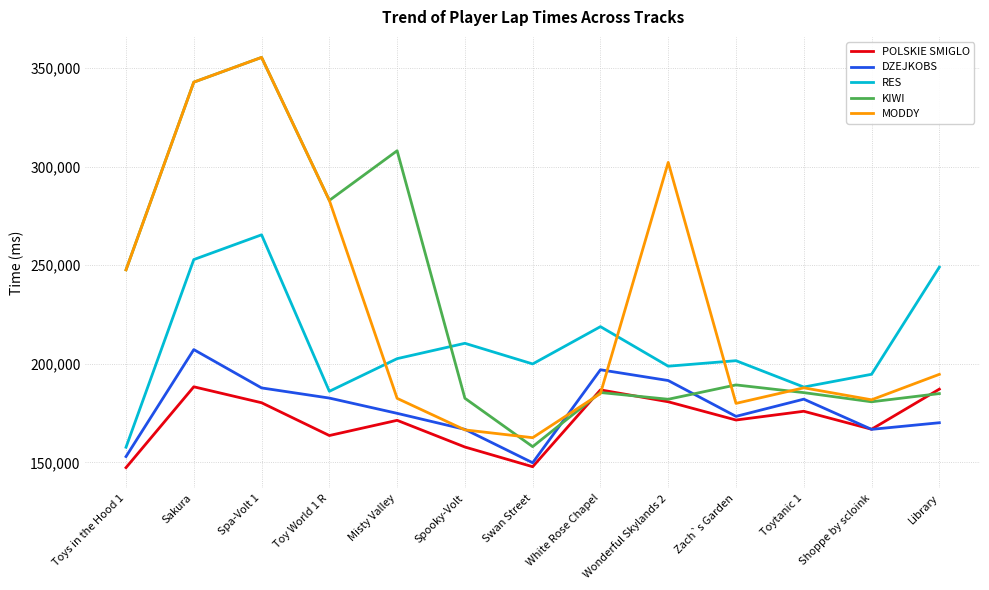

At which label does RES first exceed 201552?

Sakura